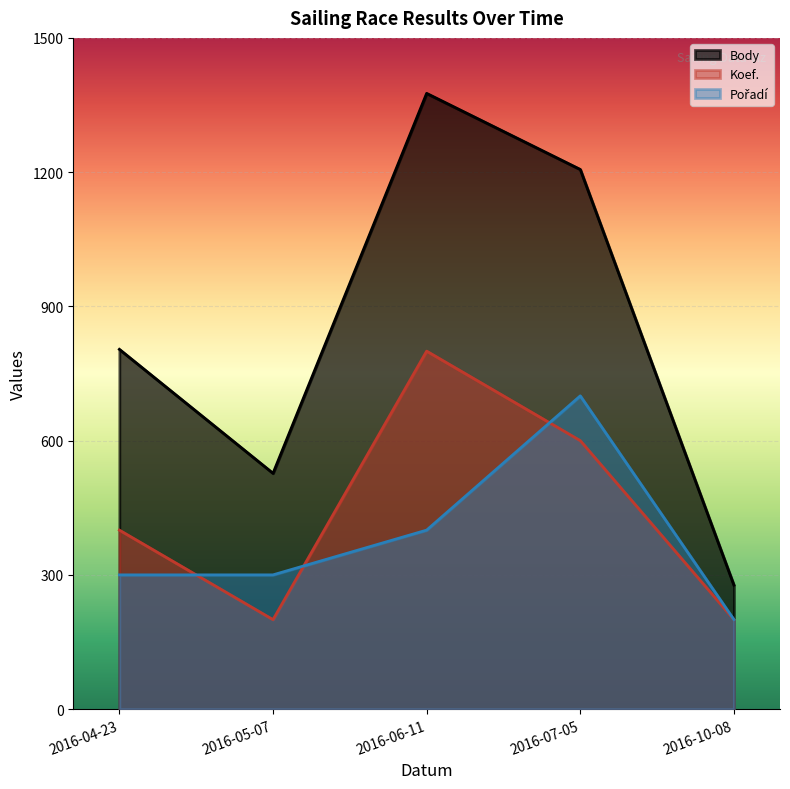

What is the difference between the maximum and second lowest values in the Pořadí series?

400